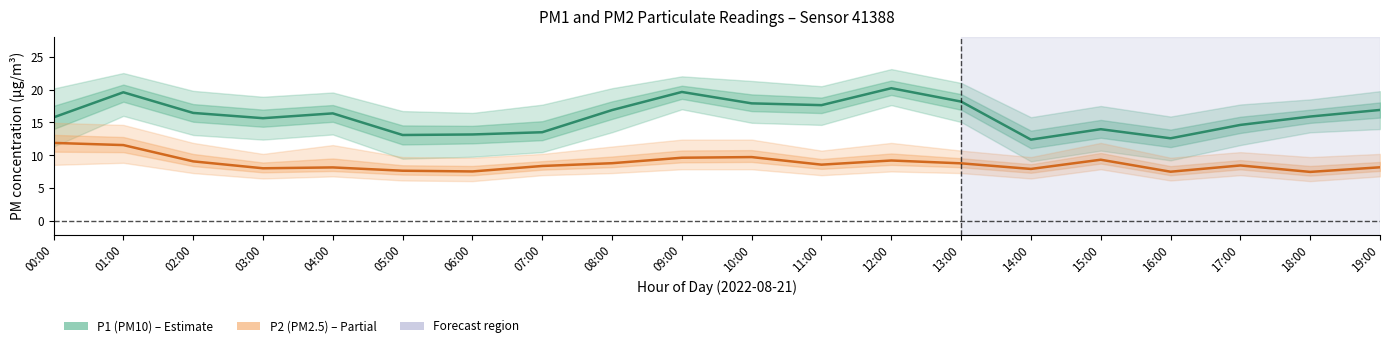

What is the total value across all series at 14:00?

20.4